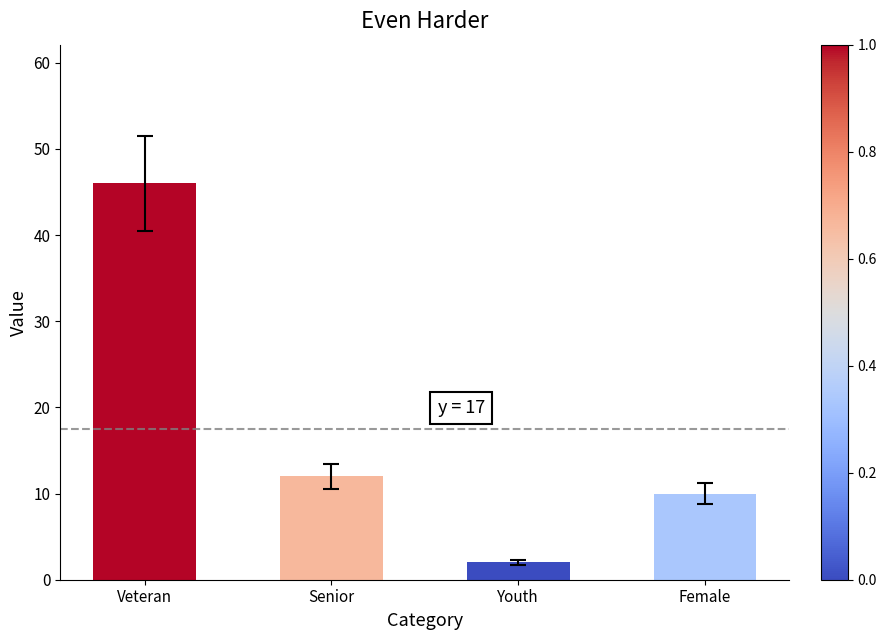

The value at Female is 10. True or false?

True